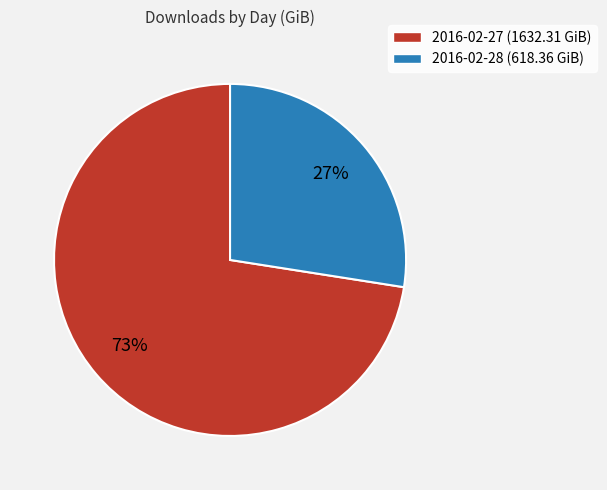

Is it true that 2016-02-27 is 79% of the pie?

False